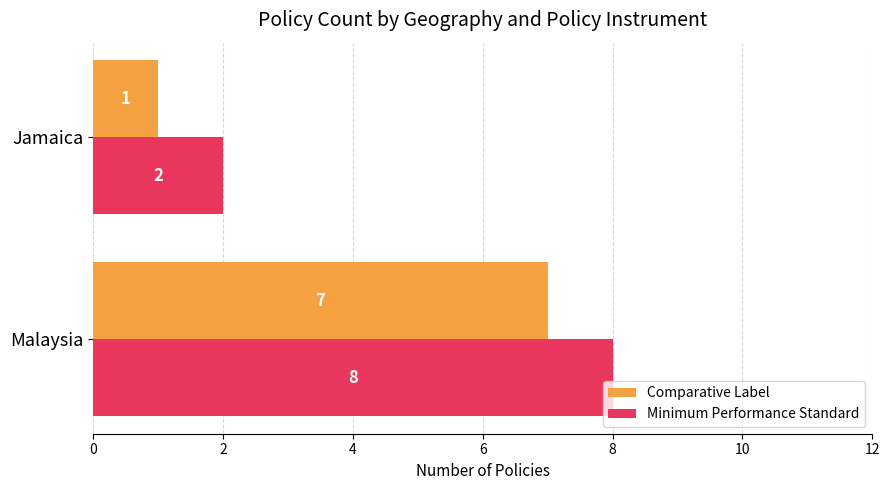

Rank the categories by Minimum Performance Standard value from highest to lowest.

Malaysia, Jamaica